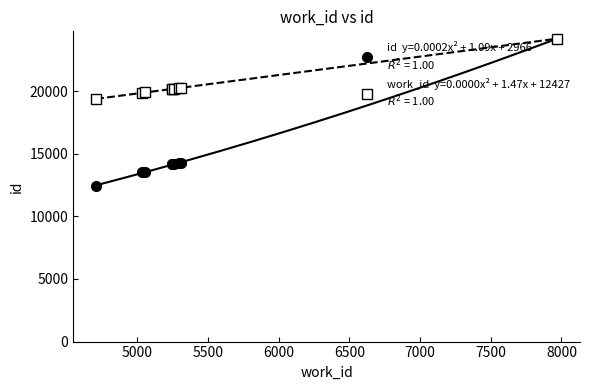

Is this an area chart (filled region under the line)?

No